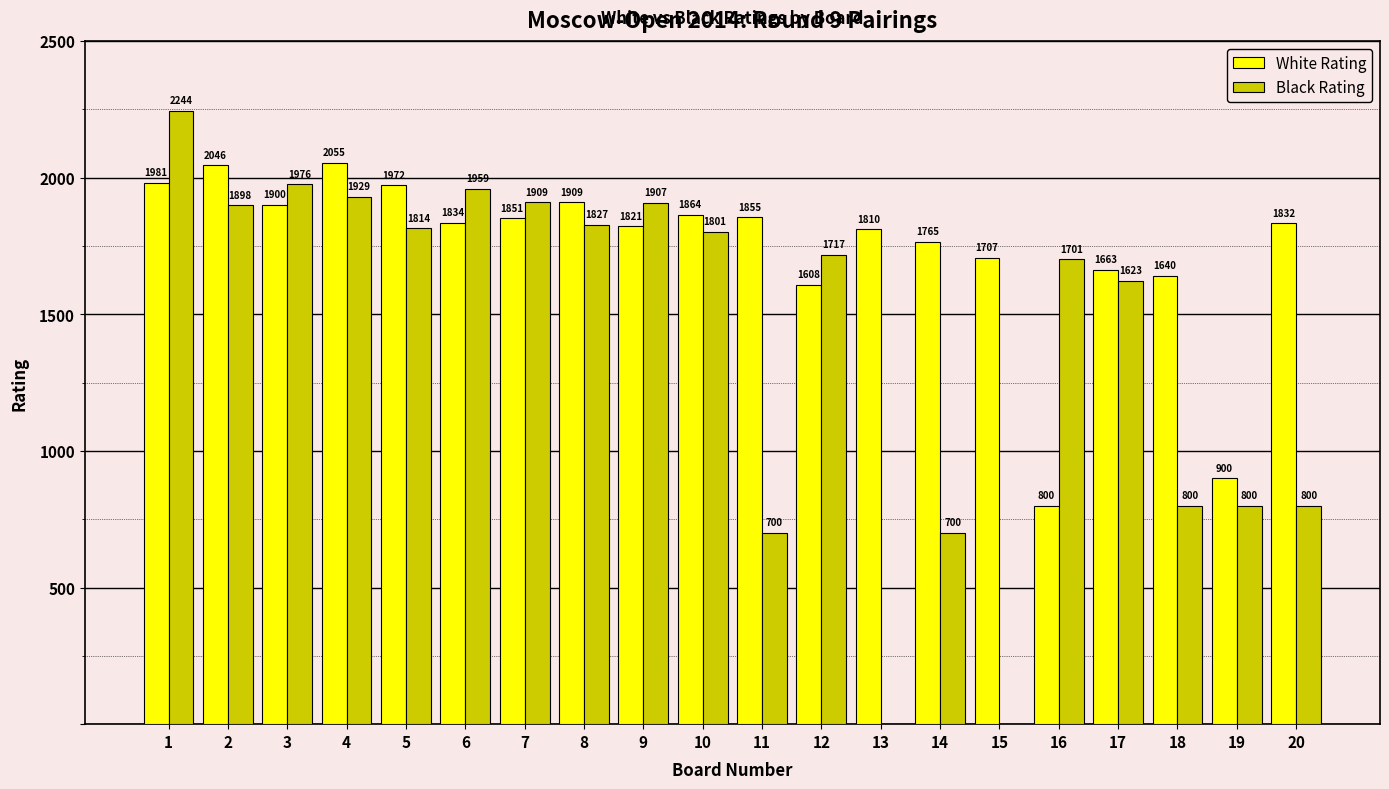

Which series has the largest total across all categories?

White Rating